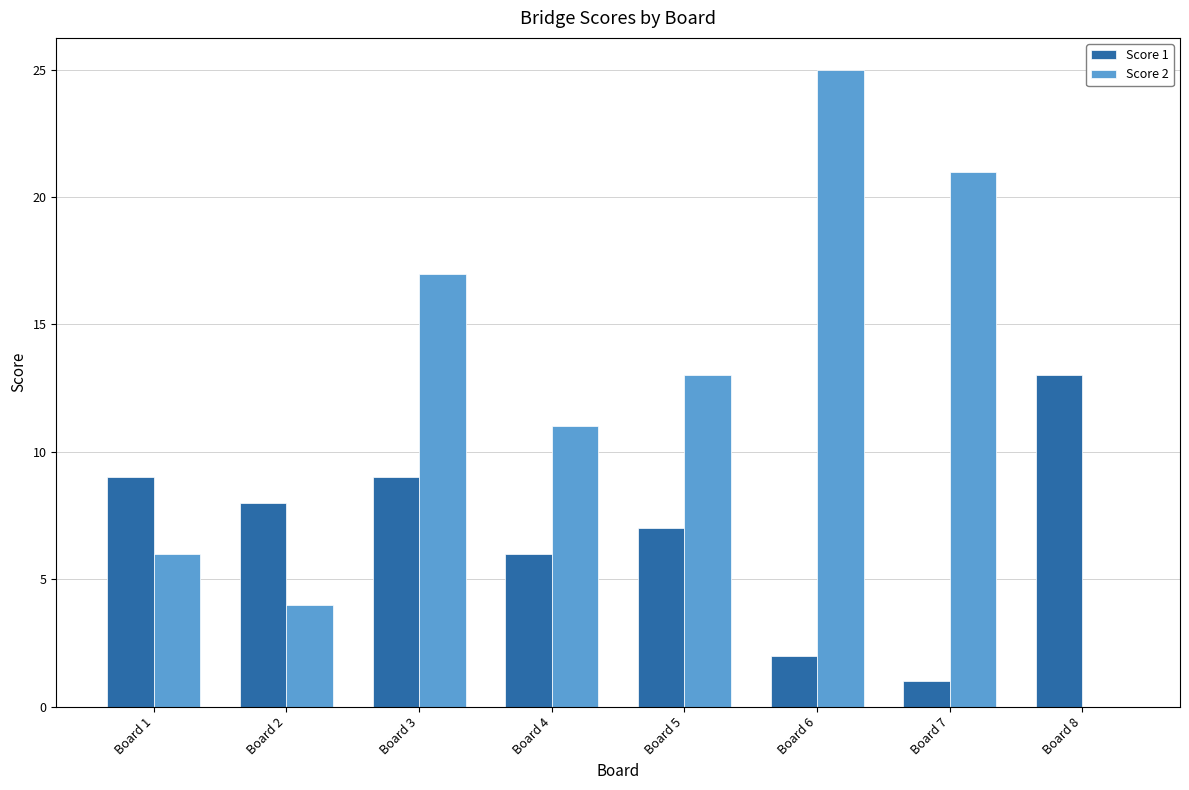

Reading right to left, list all the values displayed in this chart.

Score 1: 13	1	2	7	6	9	8	9
Score 2: 0	21	25	13	11	17	4	6